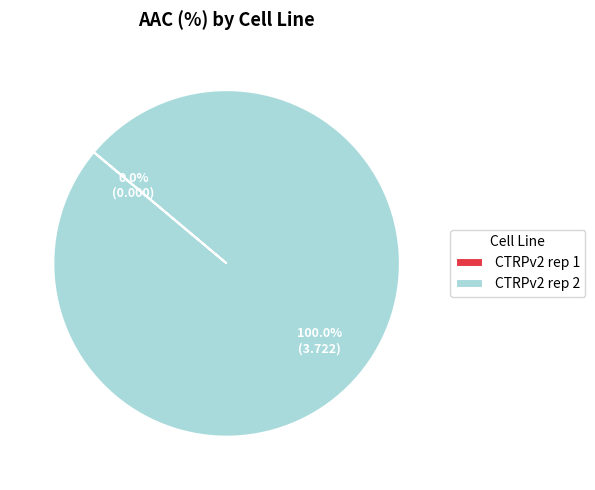

To the nearest percent, what percentage of the pie is CTRPv2 rep 2?

100%